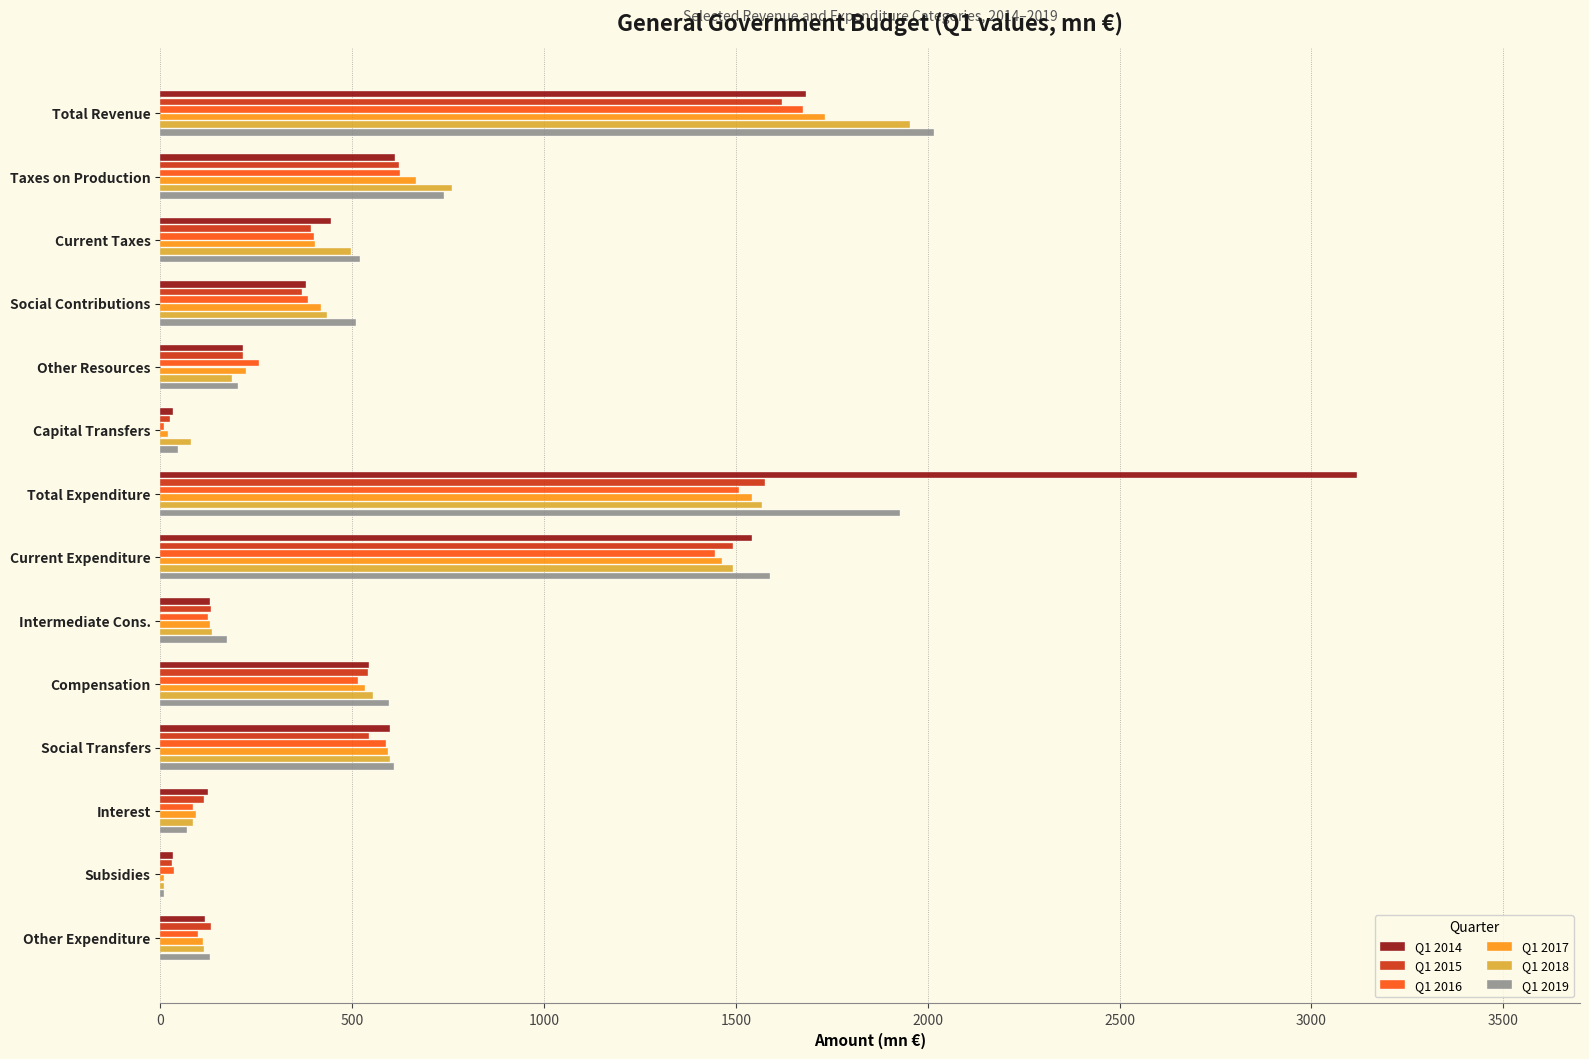

What is the average value of the Q1 2019 series?

652.4